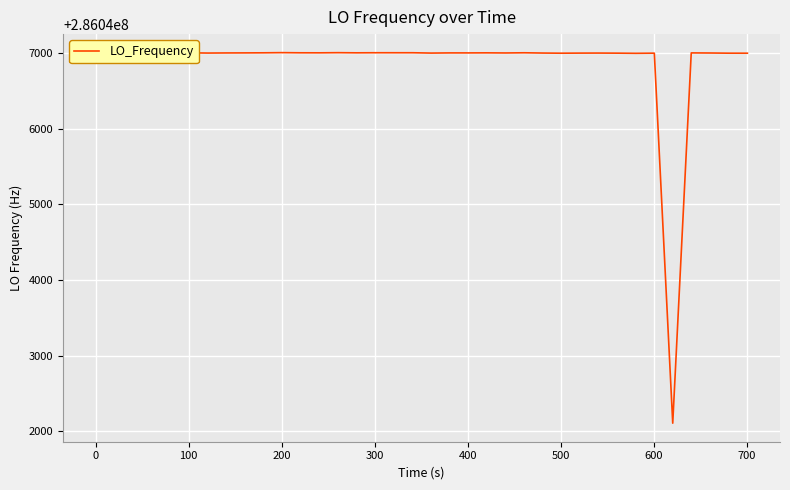

What is the difference between the maximum and minimum values?

4895.6